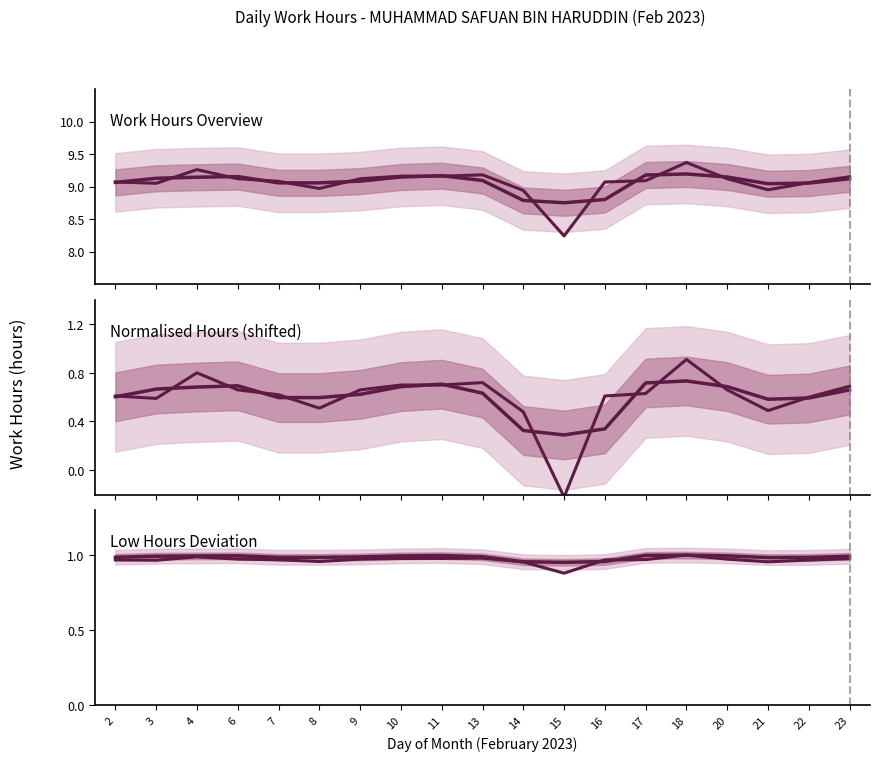

Read the value at 15.

0.9